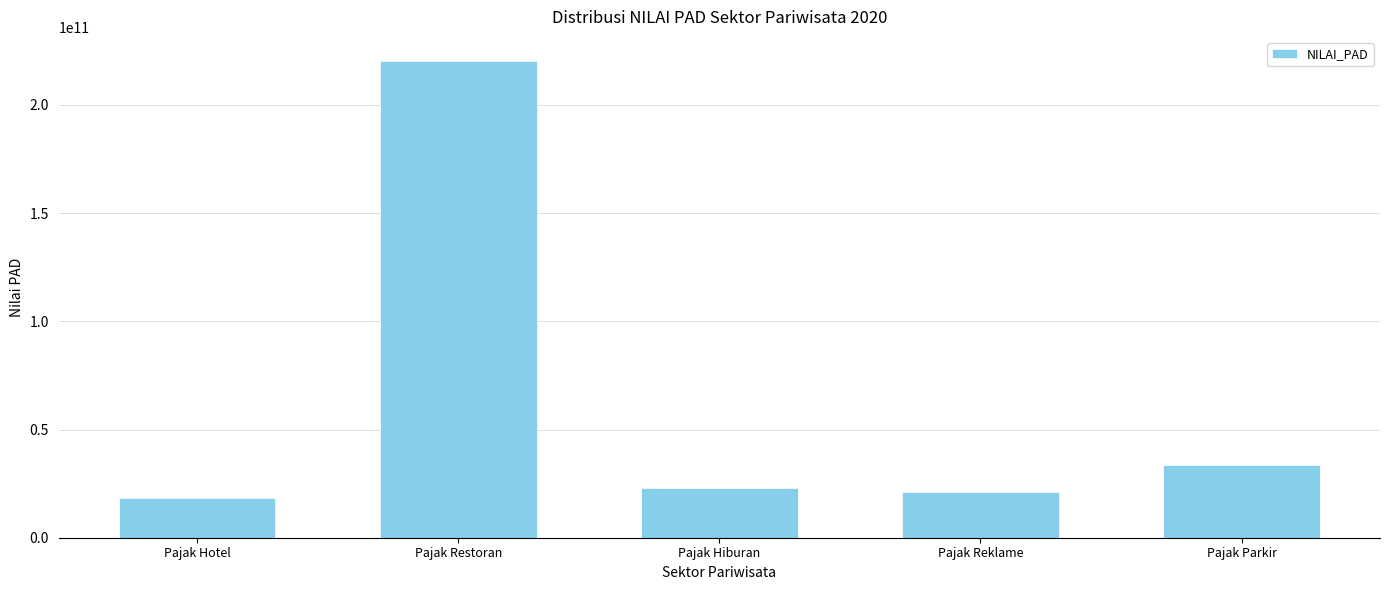

What is the change in value from Pajak Hotel to Pajak Reklame?

+3043333701